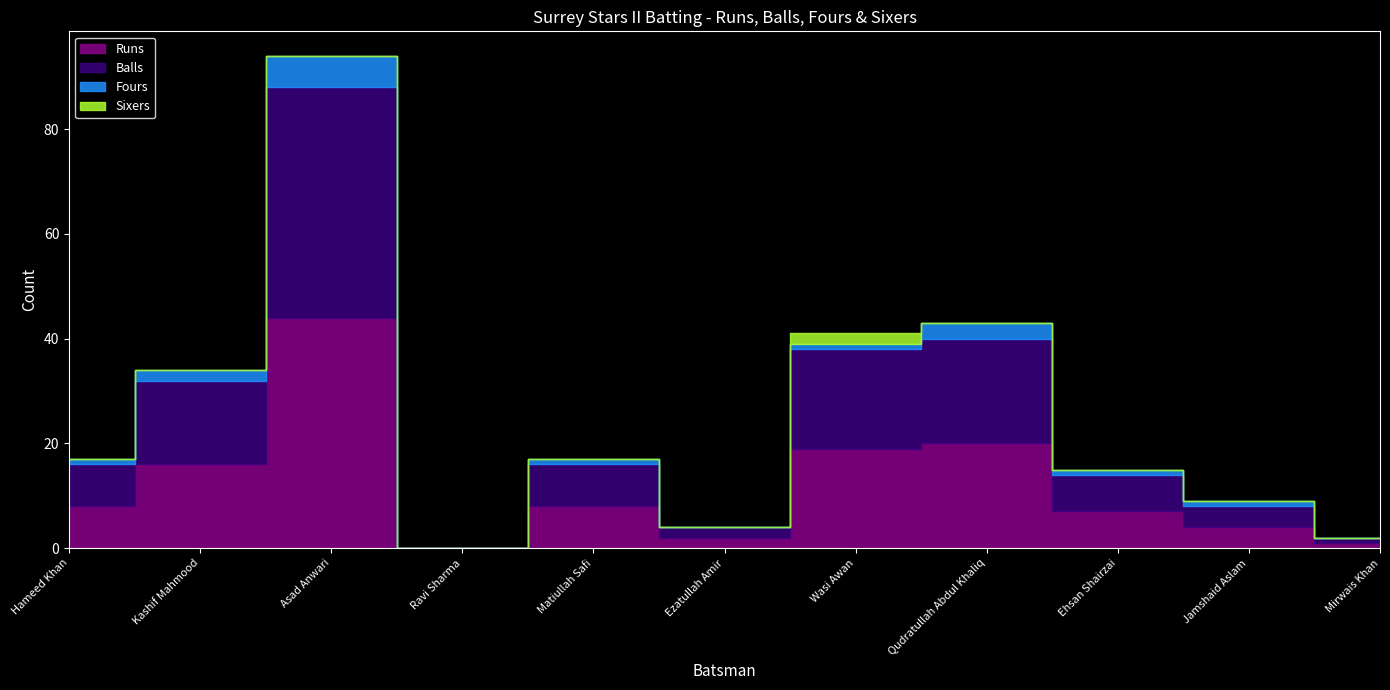

True or false: Fours and Balls cross at least once.

False